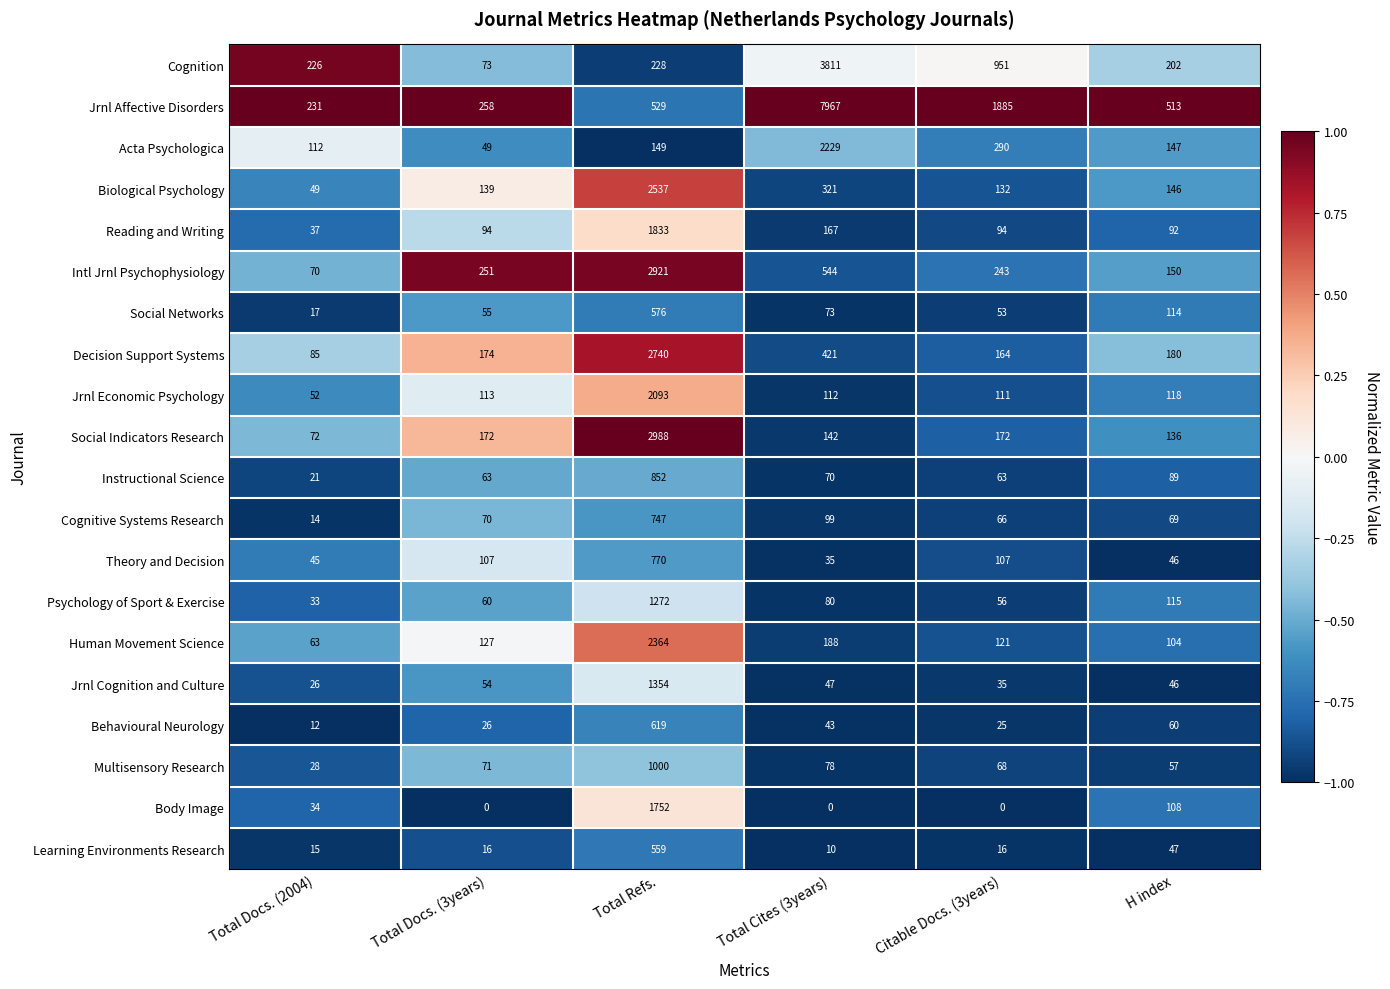

What is the minimum value for Biological Psychology?

49